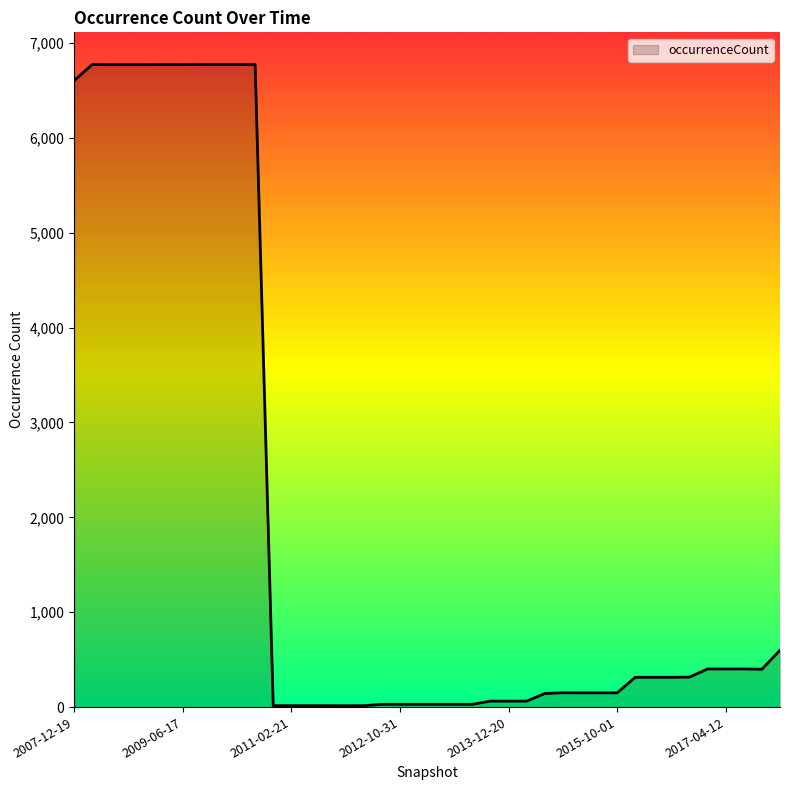

What is the maximum value shown in the chart?

6774